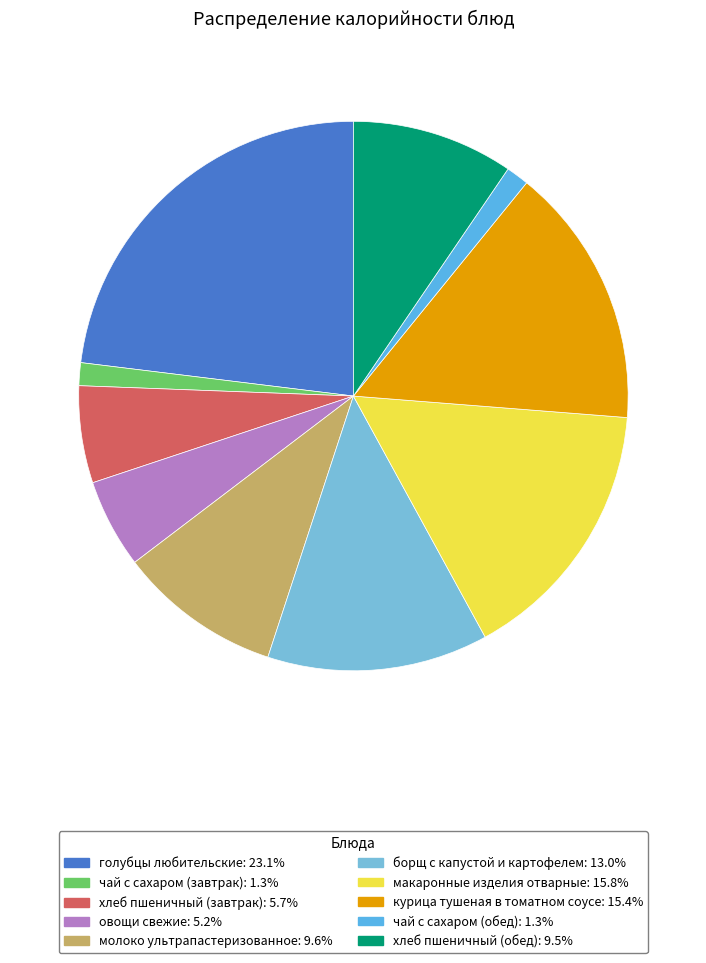

Is there a majority slice in this chart?

No